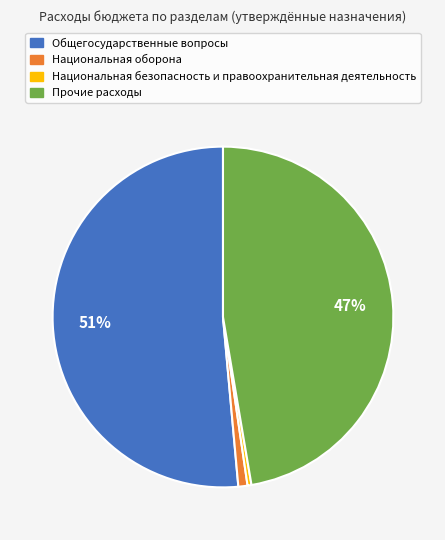

True or false: Общегосударственные вопросы accounts for 18% of the total.

False